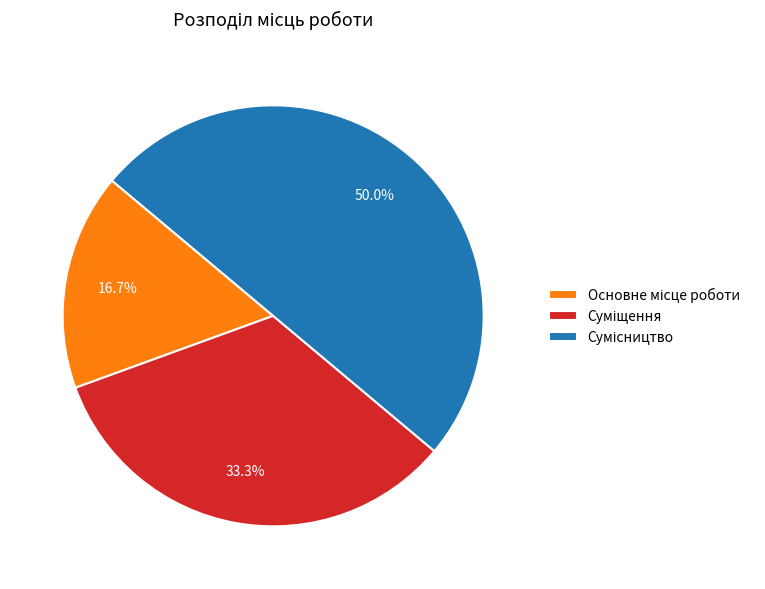

Is it true that Сумісництво is 37% of the pie?

False